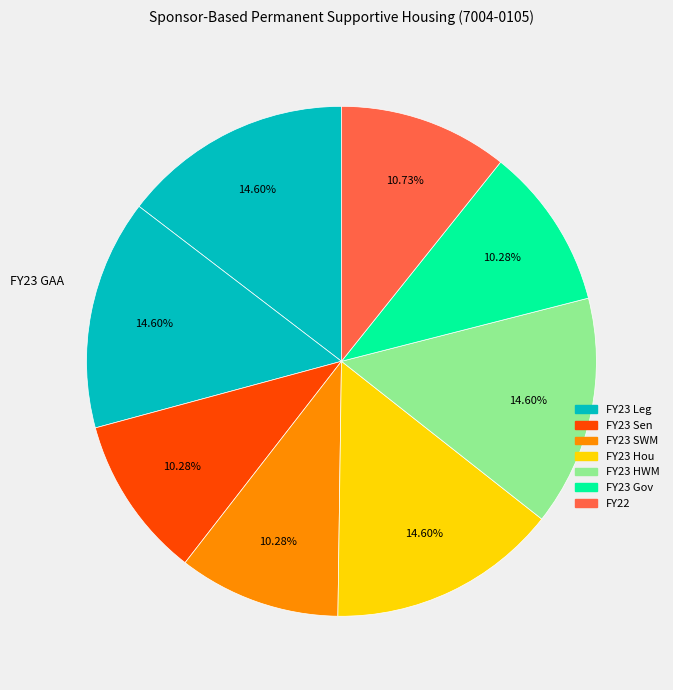

To the nearest percent, what is the average slice percentage?

11%